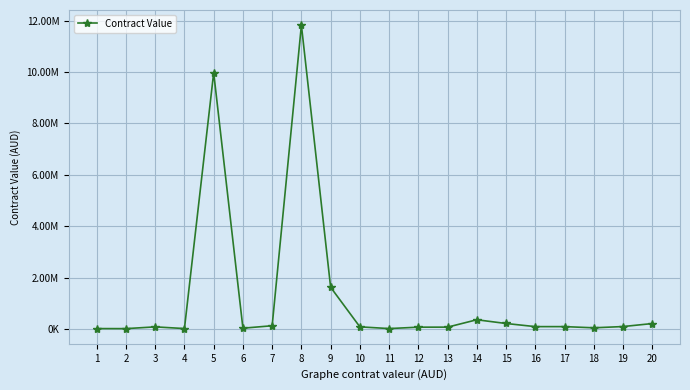

What is the value of the 4th point from the left?

24750.0